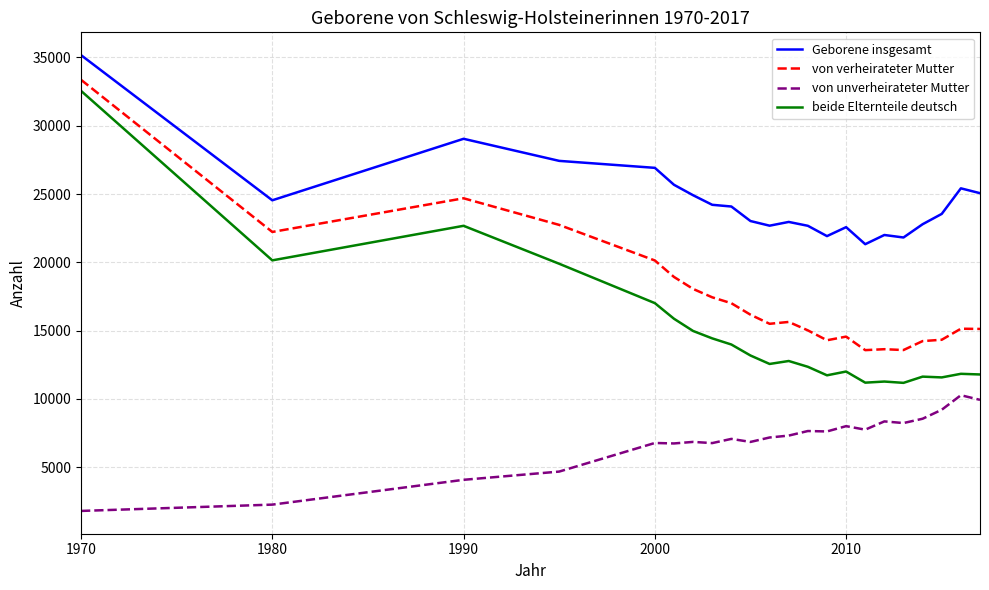

Which series has the largest total across all categories?

Geborene insgesamt